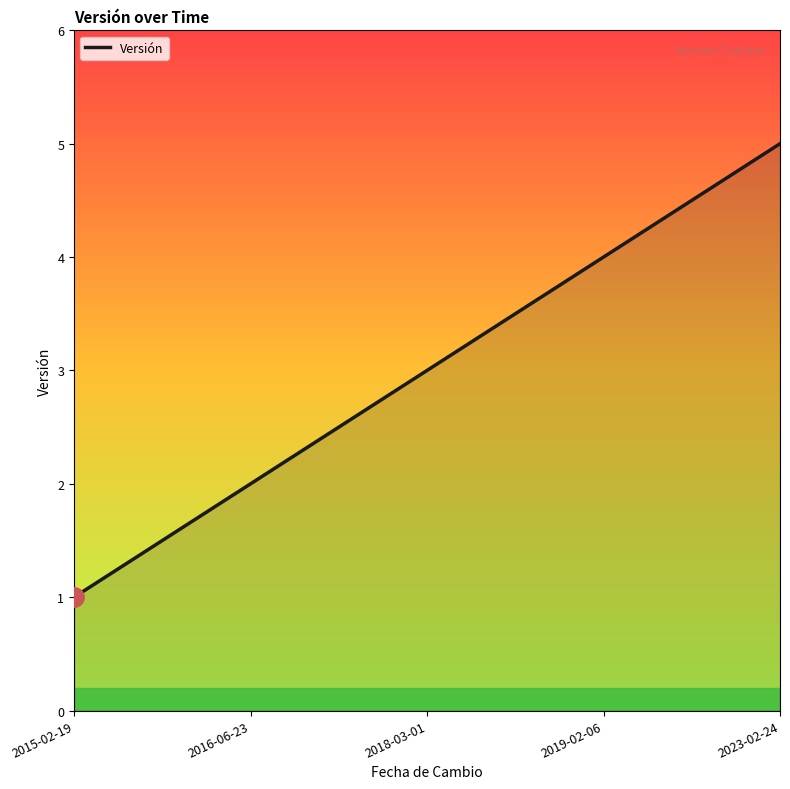

At which label is the value closest to 3?

2018-03-01